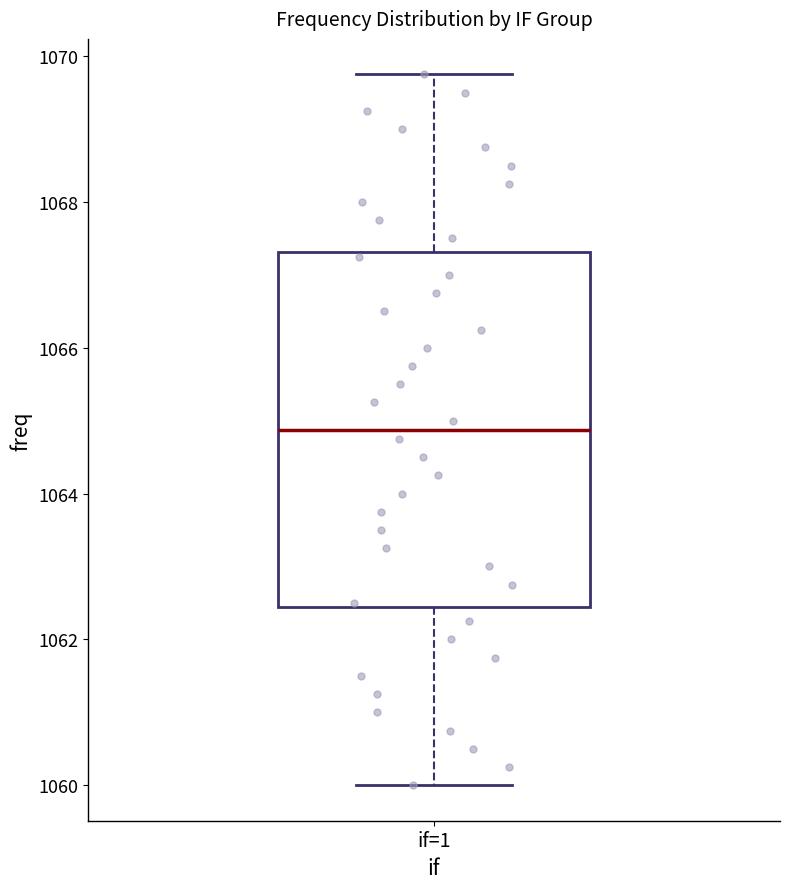

Read this box plot against the y-axis: the position of the median line, the range covered by the box, and the ends of both whiskers. The values are not printed on the chart, so give them approximately, as read against the axis.

median 1064.8, box 1062.4 to 1067.4, whiskers 1060.0 to 1069.8